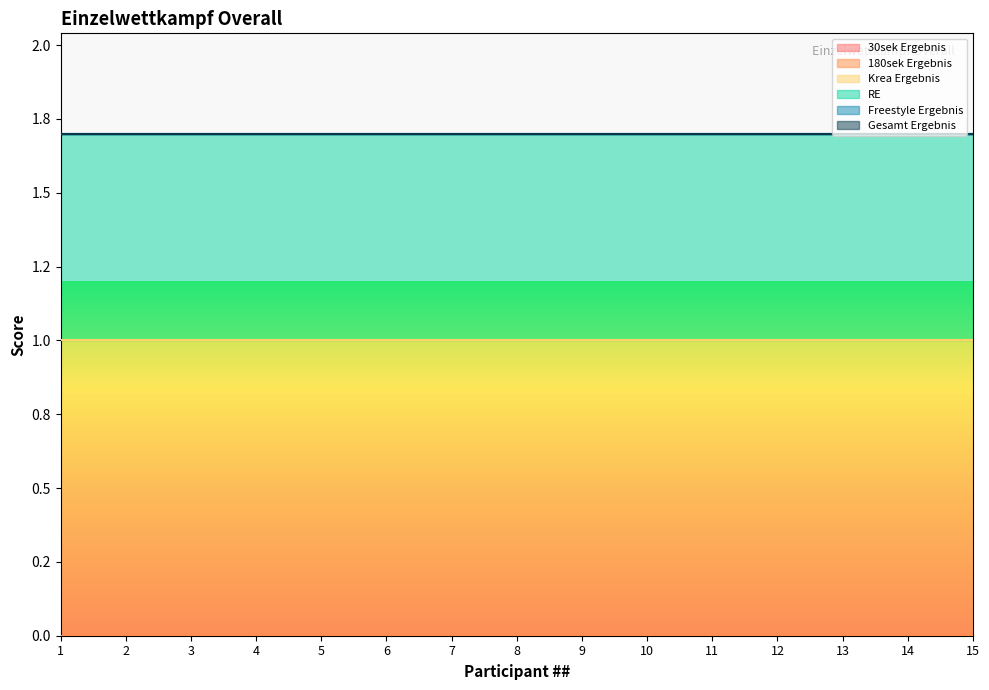

What are all the series names shown in the legend?

30sek Ergebnis, 180sek Ergebnis, Krea Ergebnis, RE, Freestyle Ergebnis, Gesamt Ergebnis